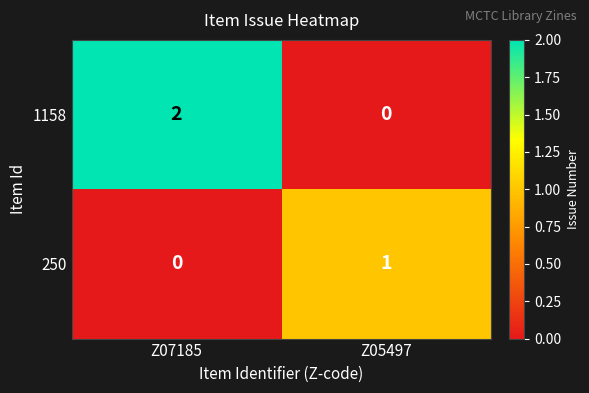

Where is 250 nearest to the value 0?

Z07185